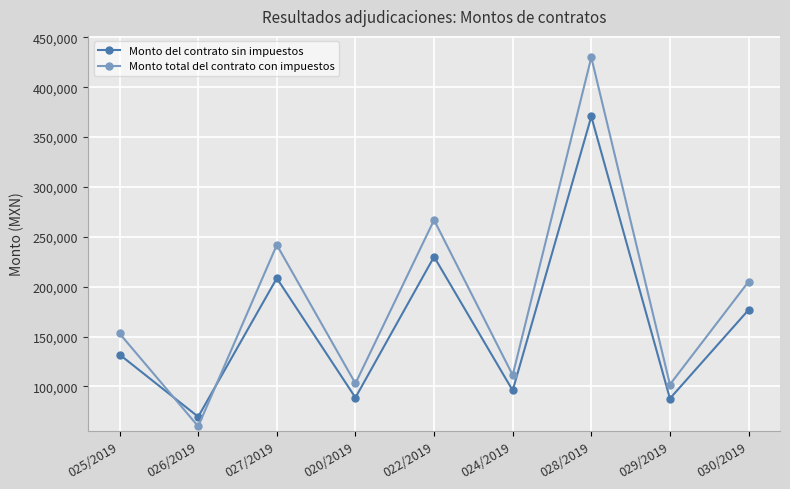

What is the label of the 8th point from the right?

026/2019